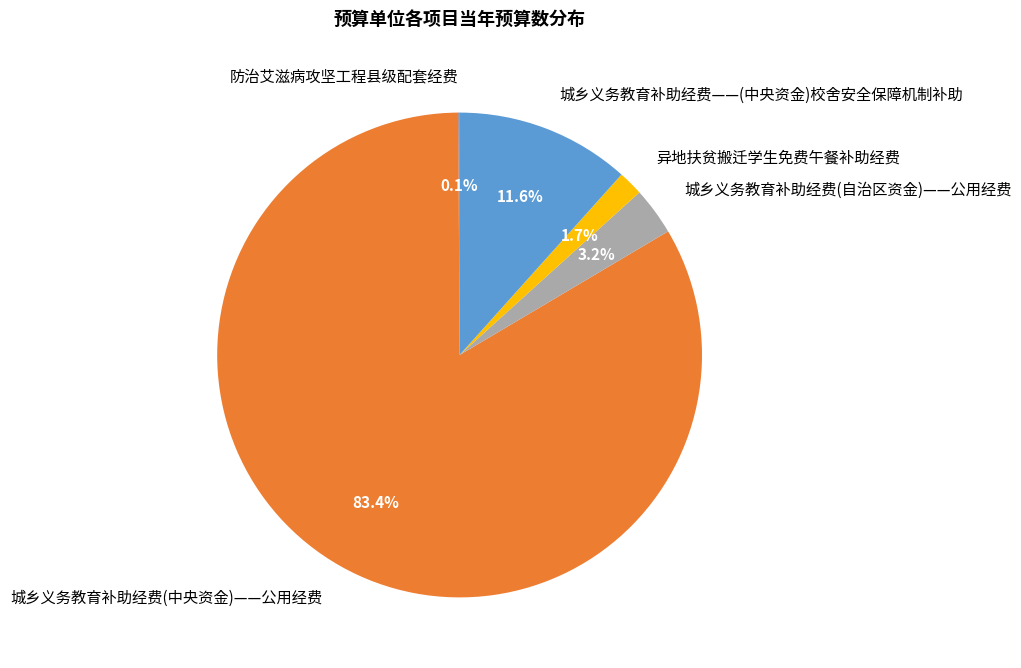

Between 城乡义务教育补助经费(自治区资金)——公用经费 and 异地扶贫搬迁学生免费午餐补助经费, which is larger?

城乡义务教育补助经费(自治区资金)——公用经费